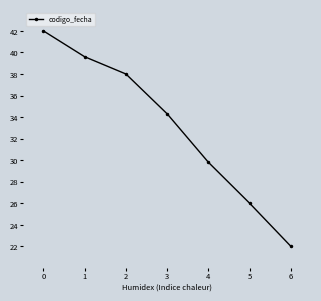

What is the value of the 6th point from the left?

26.0